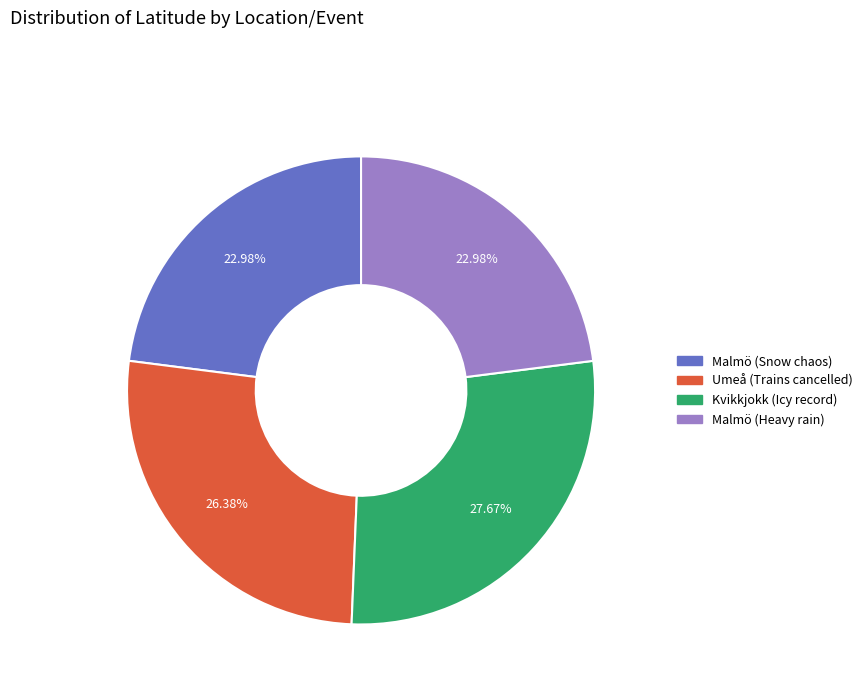

True or false: Malmö (Snow chaos) accounts for 14% of the total.

False